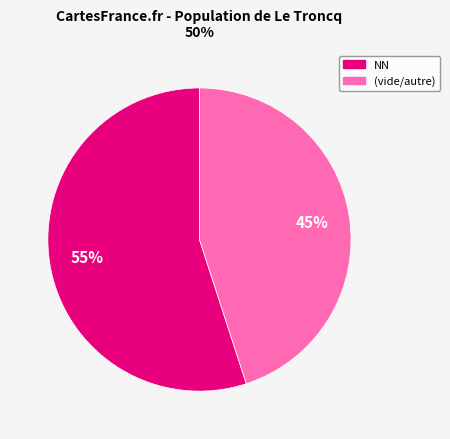

To the nearest percent, what is the average slice percentage?

50%